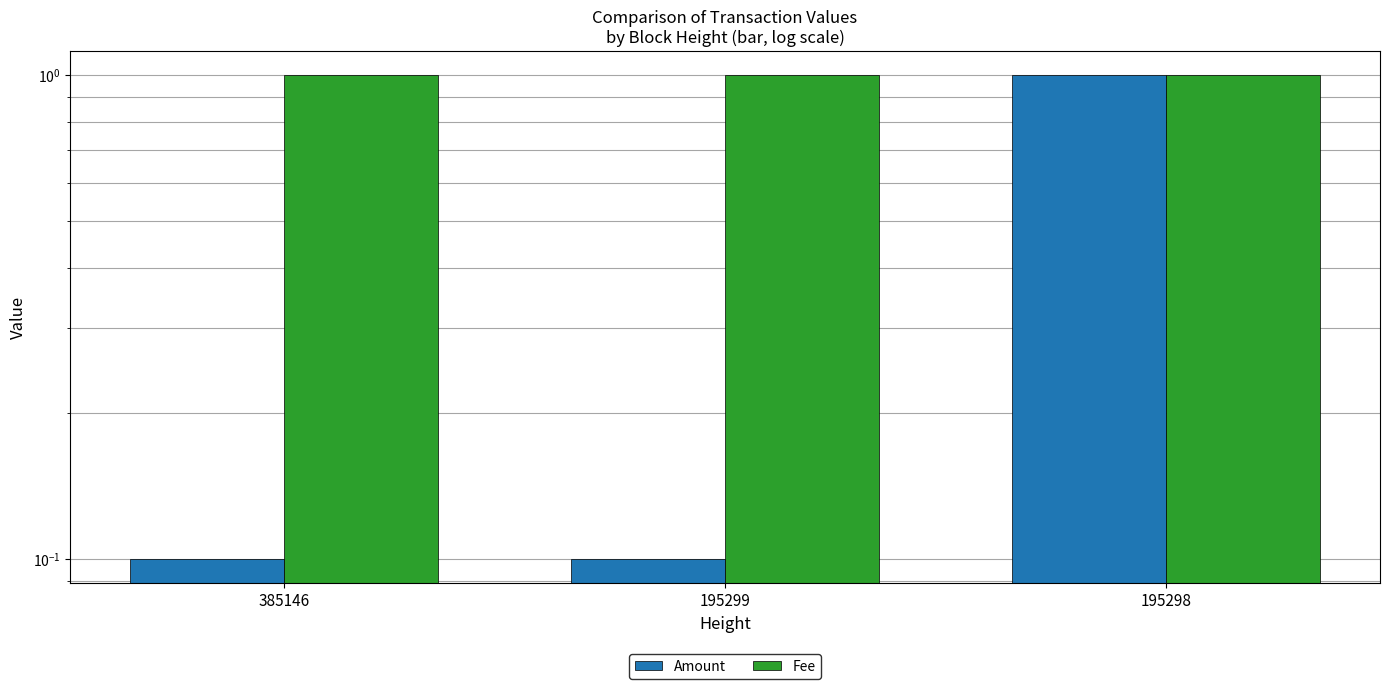

Reading left to right, transcribe all the data shown in this chart.

Amount: 0.1	0.1	1.0
Fee: 1.0	1.0	1.0